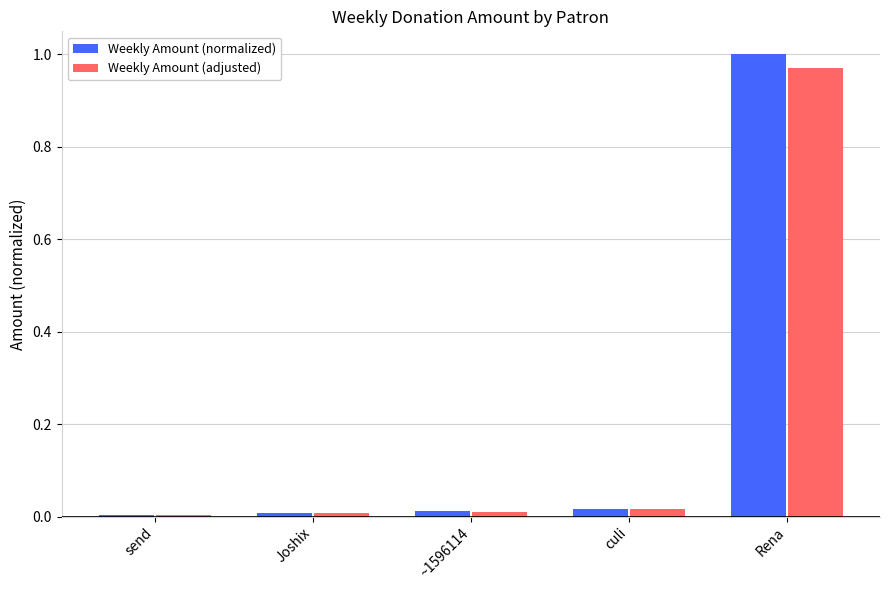

Which series has the largest range (max minus min)?

Weekly Amount (normalized)